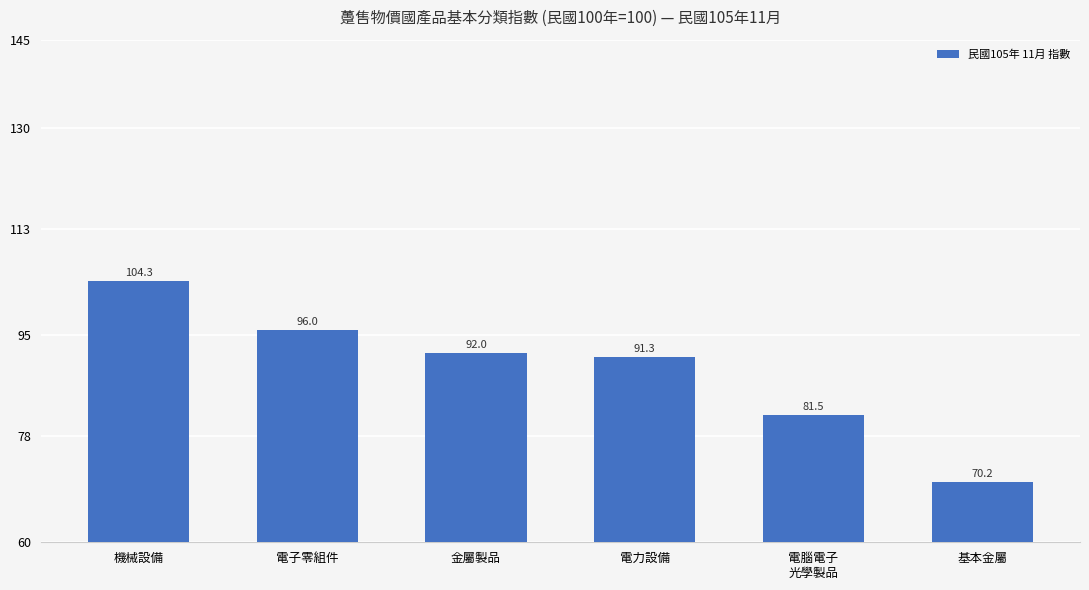

What is the difference between the values at 金屬製品 and 機械設備?

12.2